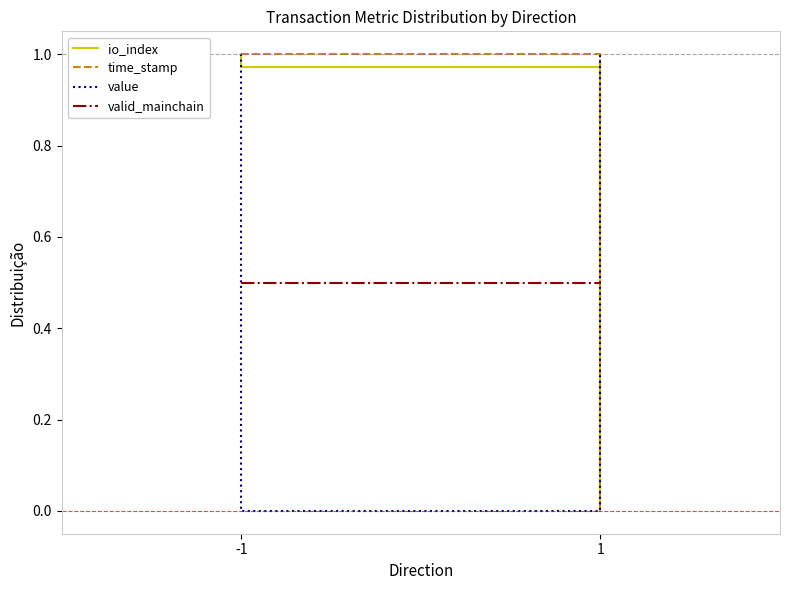

At which label does valid_mainchain reach its minimum?

-1